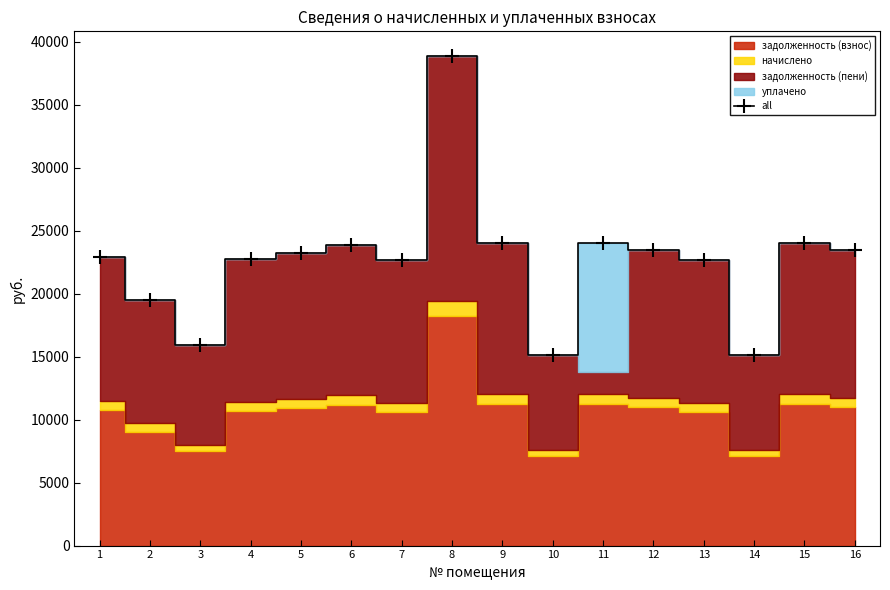

What is the average value?

22615.5